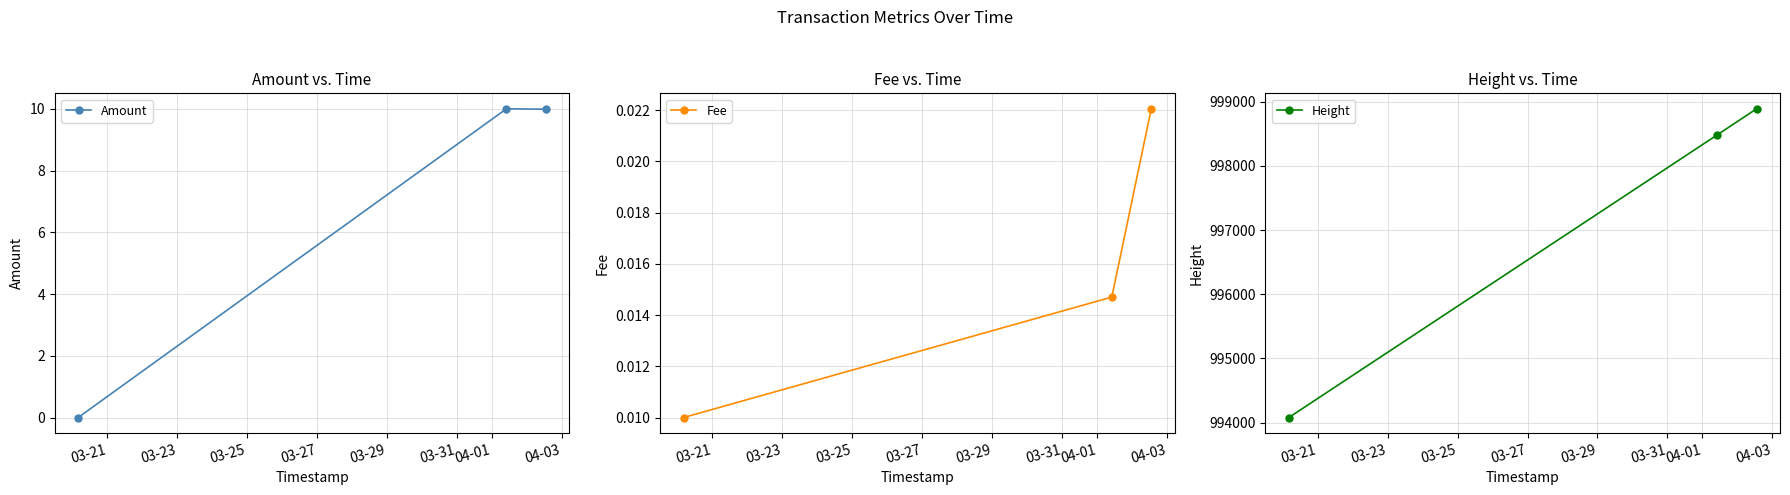

How many Fee values are between 0 and 1?

3